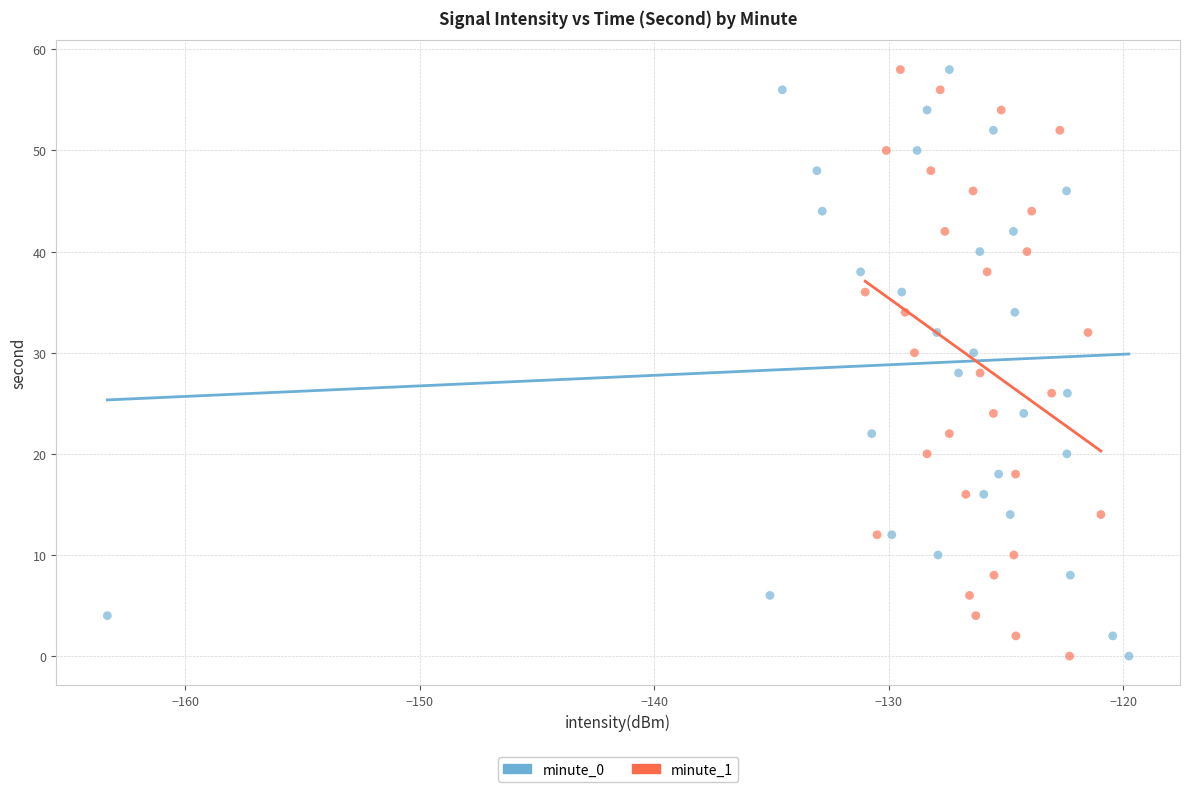

What are all the series names shown in the legend?

minute_0, minute_1